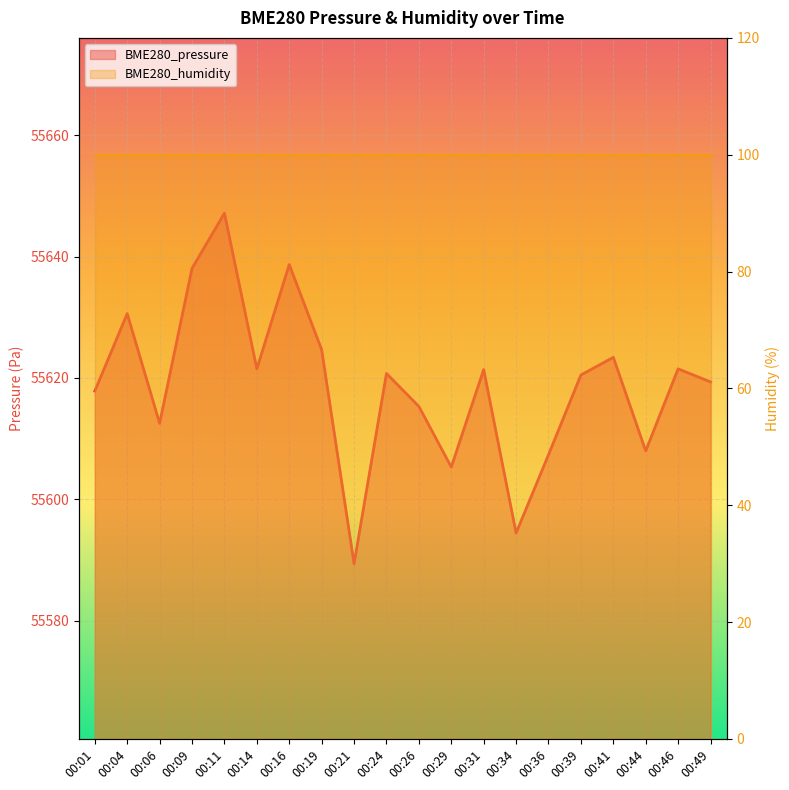

Does the chart display data point markers on the line(s)?

No